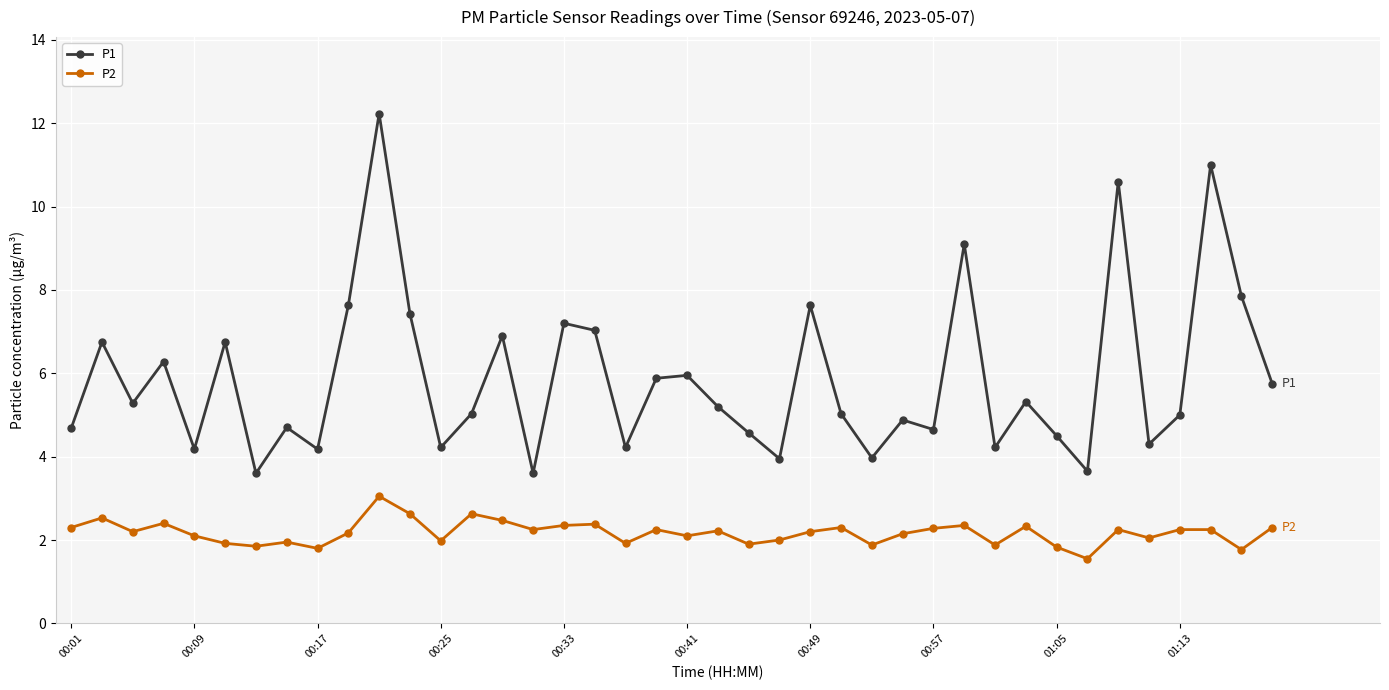

Which series has the largest total across all categories?

P1